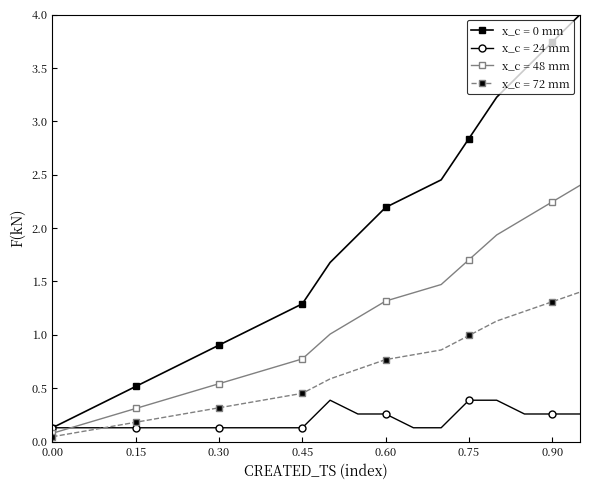

At how many categories does at least one series exceed 2?

8